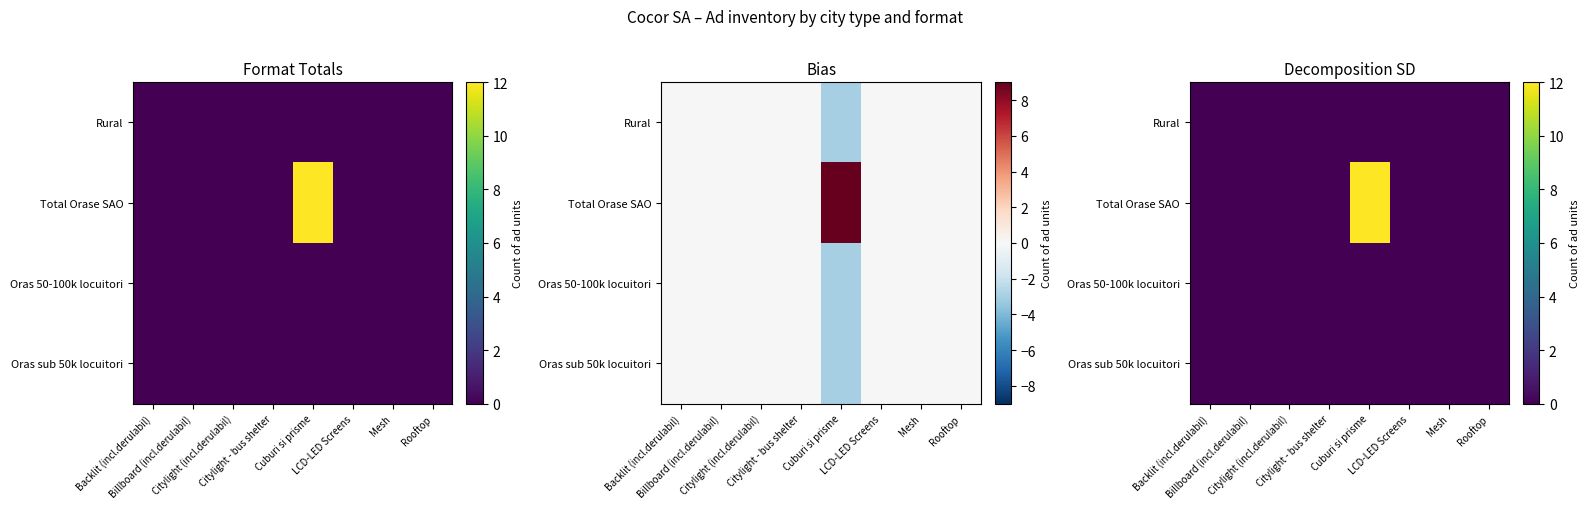

Which series has the largest total across all categories?

Total Orase SAO